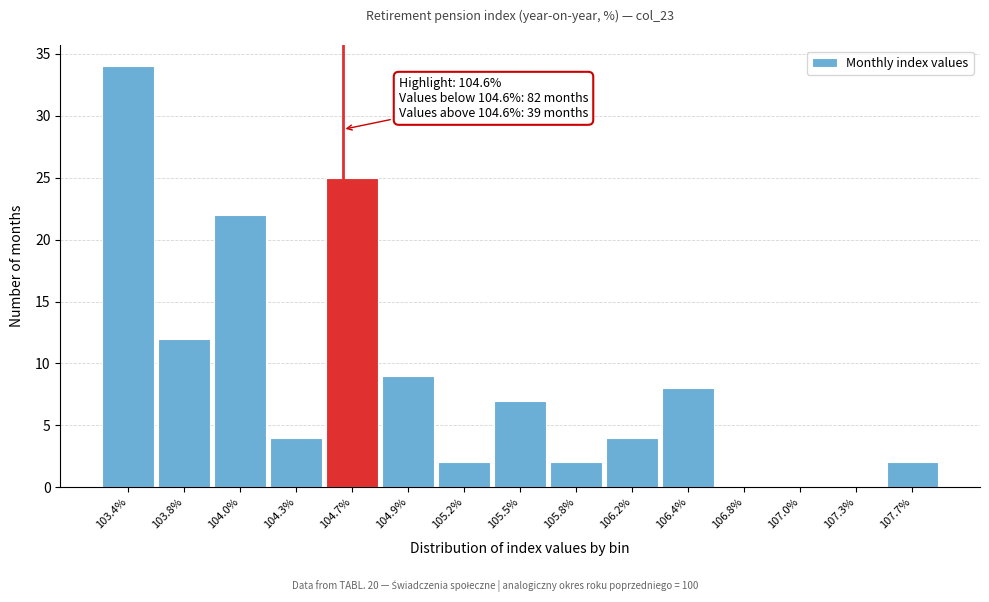

Reading left to right, what are all the values shown in this chart?

103.4%=34	103.8%=12	104.0%=22	104.3%=4	104.7%=25	104.9%=9	105.2%=2	105.5%=7	105.8%=2	106.2%=4	106.4%=8	106.8%=0	107.0%=0	107.3%=0	107.7%=2